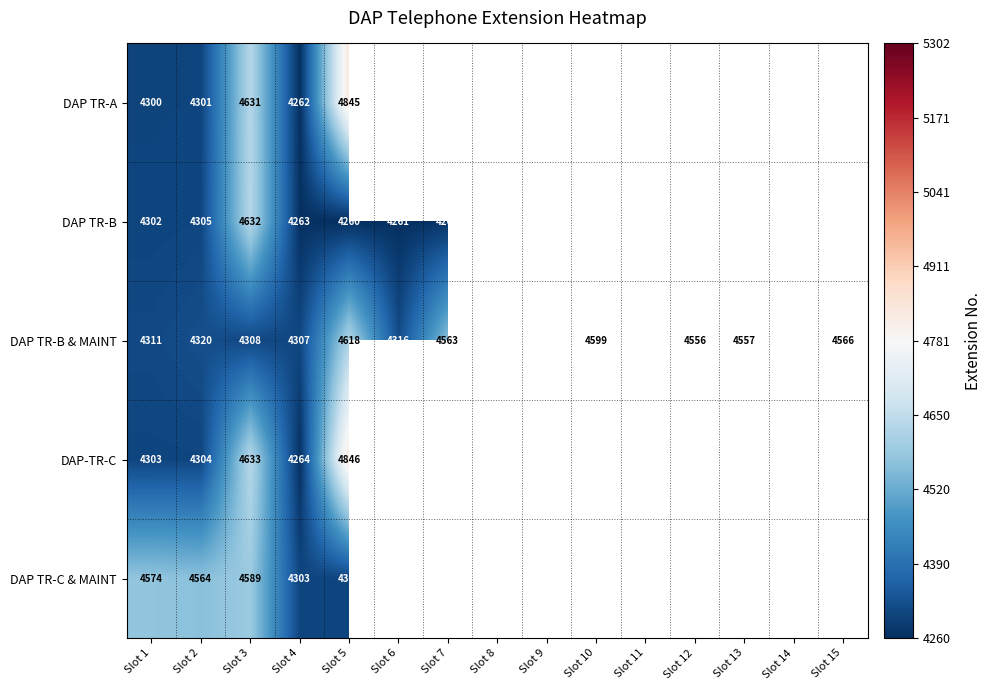

What is the smallest value displayed?

4260.0